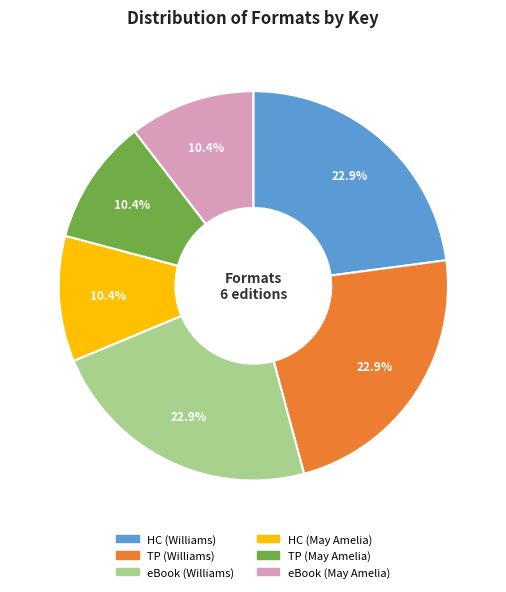

What is the ratio of the value at eBook (May Amelia) to the value at eBook (Williams)?

0.5